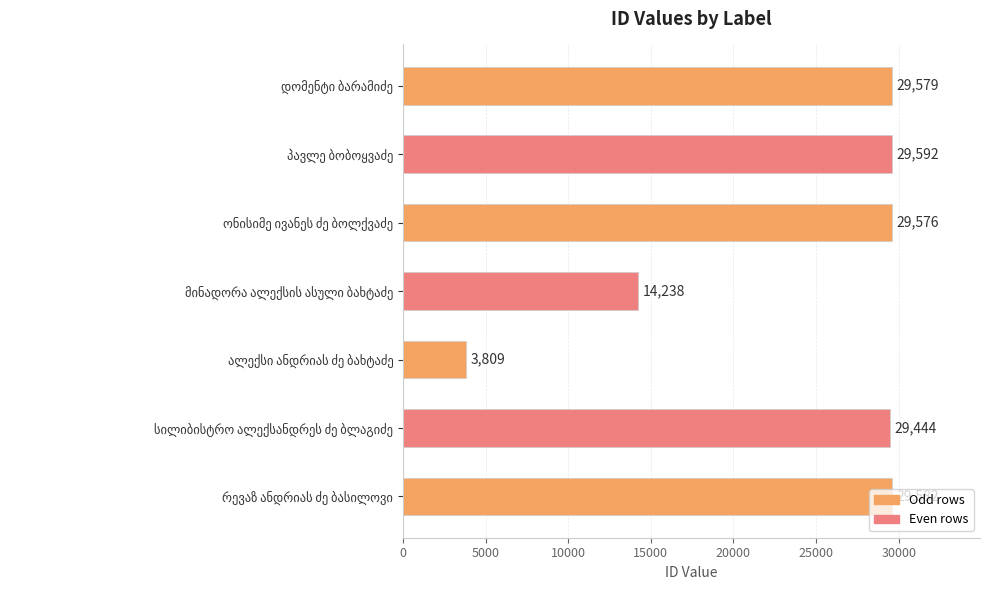

What is the value of the 4th bar from the top?

14238